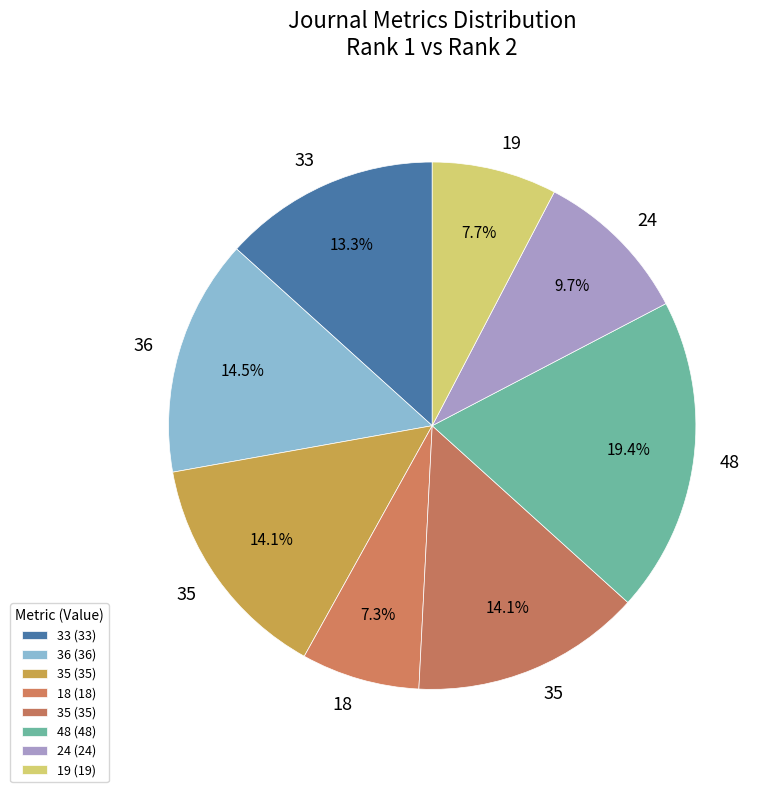

How many slices are in this pie chart?

8